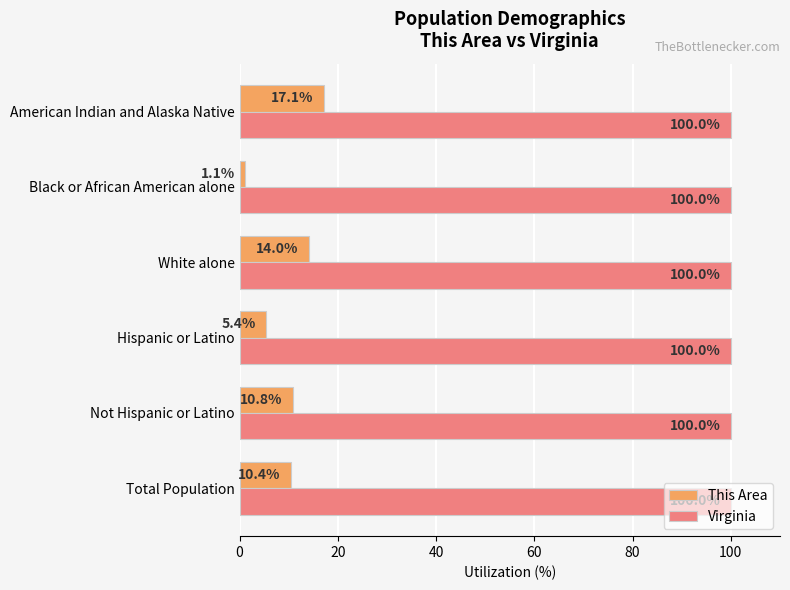

Between Hispanic or Latino and American Indian and Alaska Native, which series saw the biggest shift?

This Area